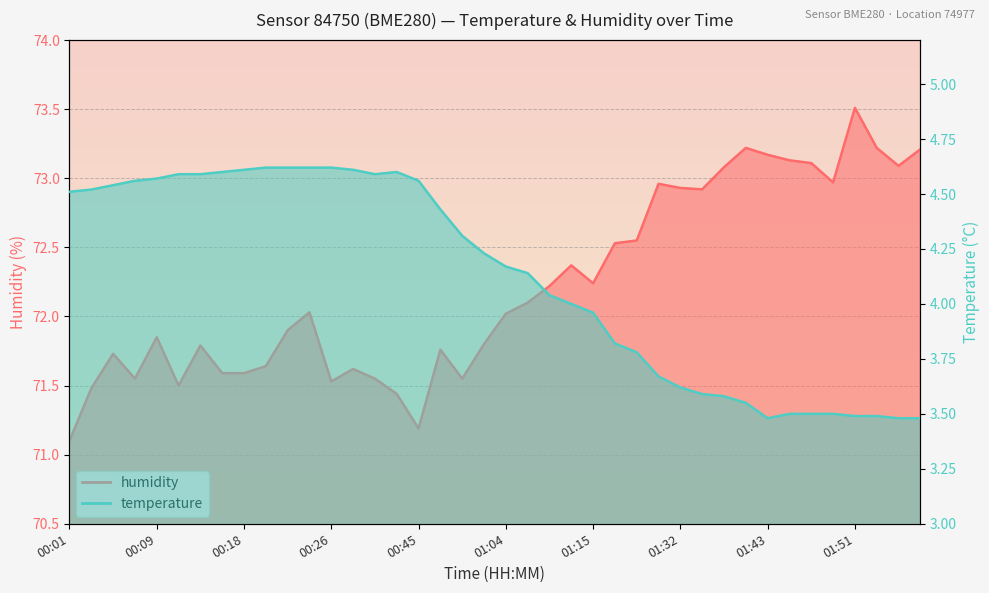

The humidity series shows 114.6 at 00:20. True or false?

False